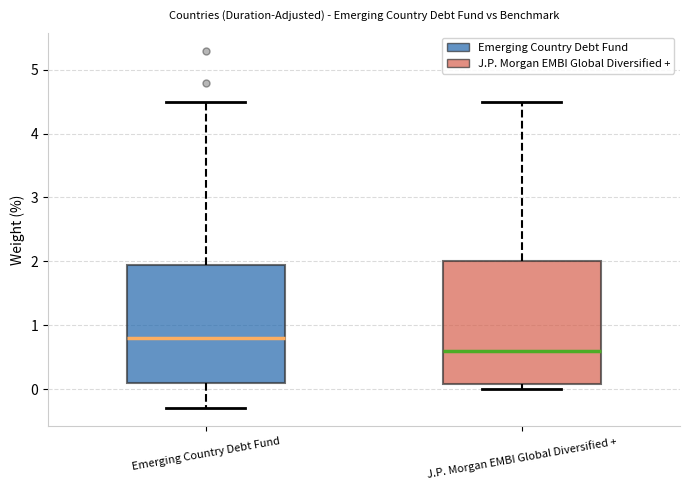

Reading left to right, transcribe this box plot: for each box, give where its median line is, the range the box spans, and where its two whiskers end, as read against the y-axis. The values are not printed on the chart, so give them approximately, as read against the axis.

Emerging Country Debt Fund: median 0.8, box 0.1 to 2.0, whiskers -0.3 to 4.5
J.P. Morgan EMBI Global Diversified +: median 0.6, box 0.1 to 2.0, whiskers 0.0 to 4.5